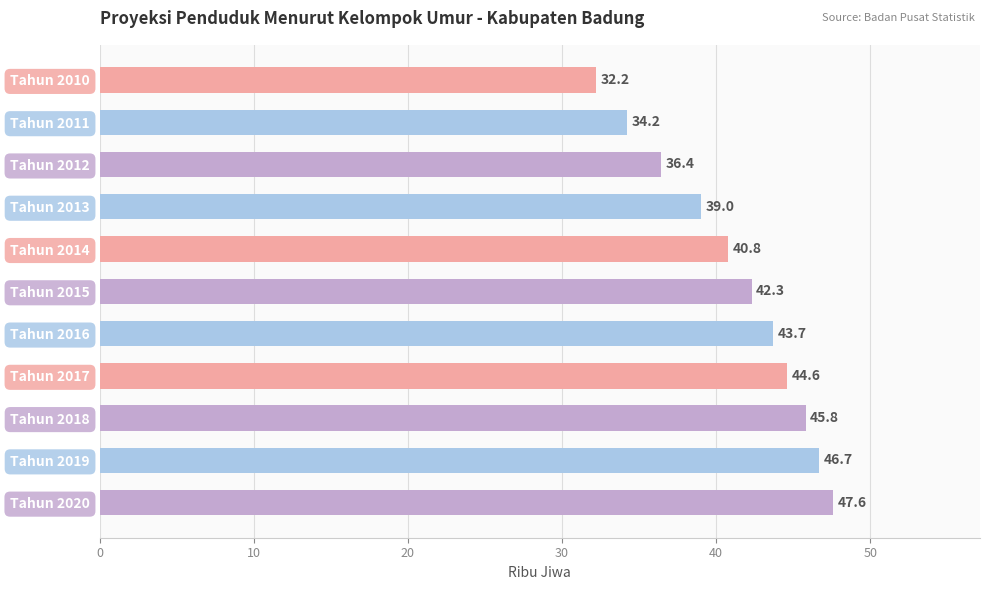

Are the bars horizontal?

Yes